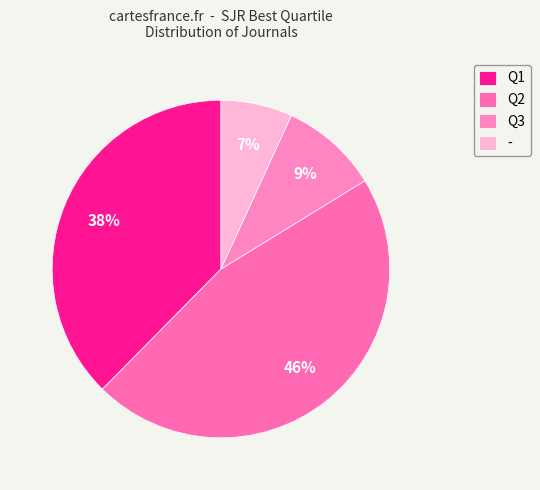

Do Q1 and Q3 together represent more than half of the pie?

No